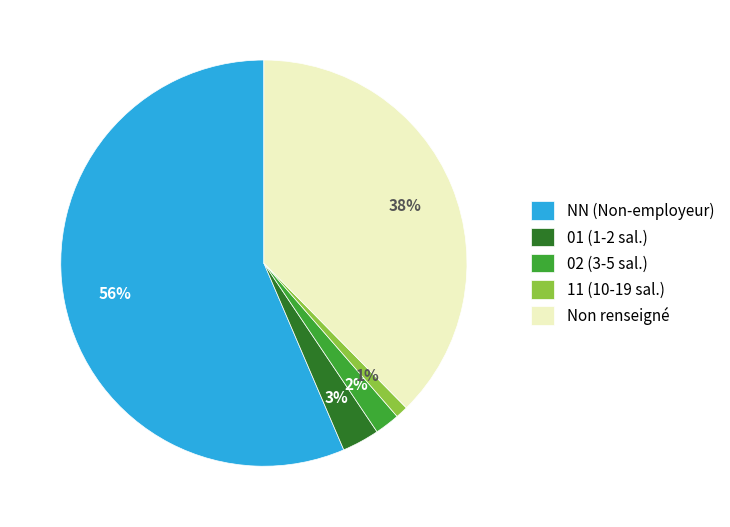

Between NN (Non-employeur) and 01 (1-2 sal.), which is larger?

NN (Non-employeur)